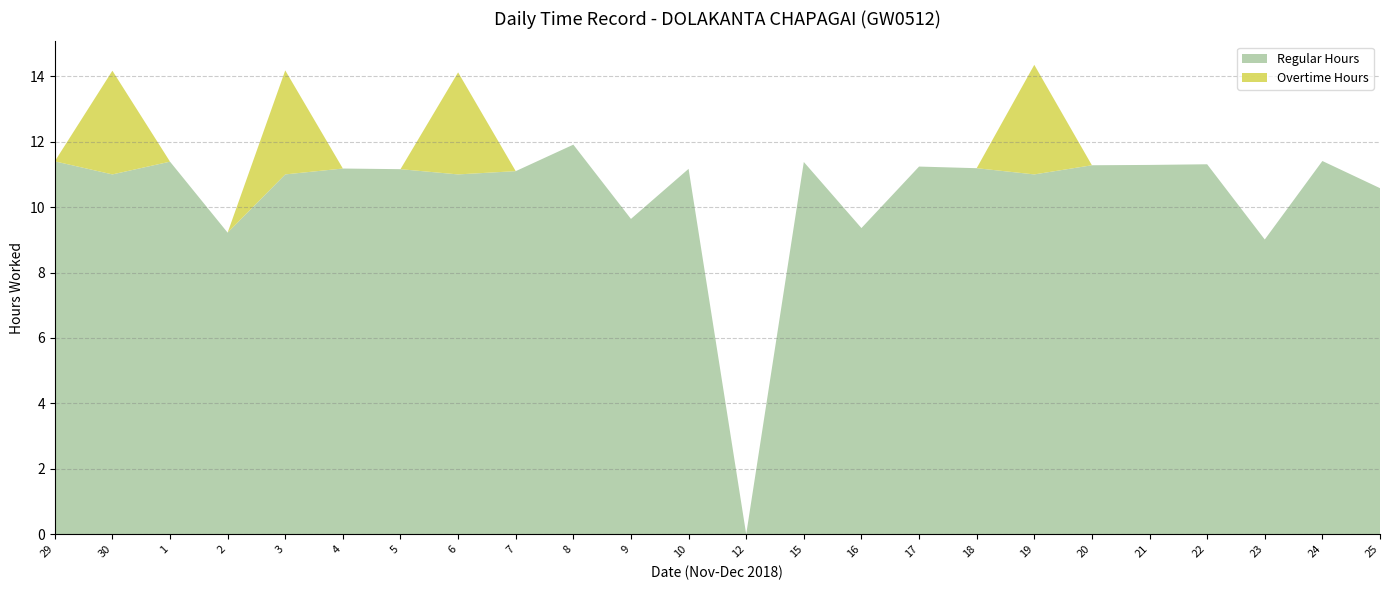

Reading right to left, transcribe all the data shown in this chart.

Regular Hours: 10.6	11.4	9.0	11.3	11.3	11.3	11.0	11.2	11.2	9.4	11.4	0.0	11.2	9.6	11.9	11.1	11.0	11.2	11.2	11.0	9.2	11.4	11.0	11.4
Overtime Hours: 0.0	0.0	0.0	0.0	0.0	0.0	3.4	0.0	0.0	0.0	0.0	0.0	0.0	0.0	0.0	0.0	3.1	0.0	0.0	3.2	0.0	0.0	3.2	0.0